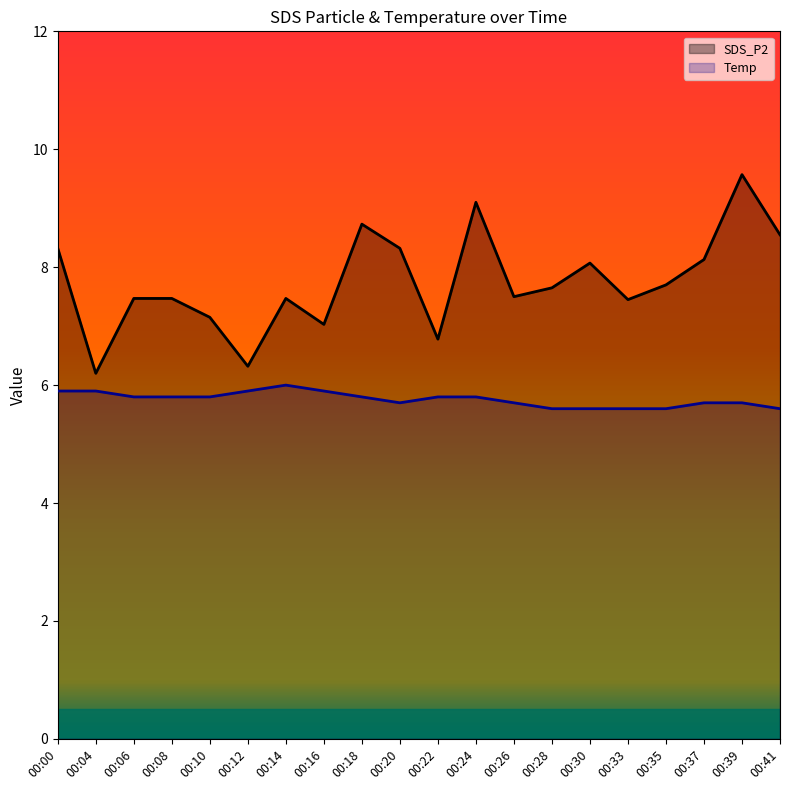

Which series changed the most between 00:12 and 00:14?

SDS_P2